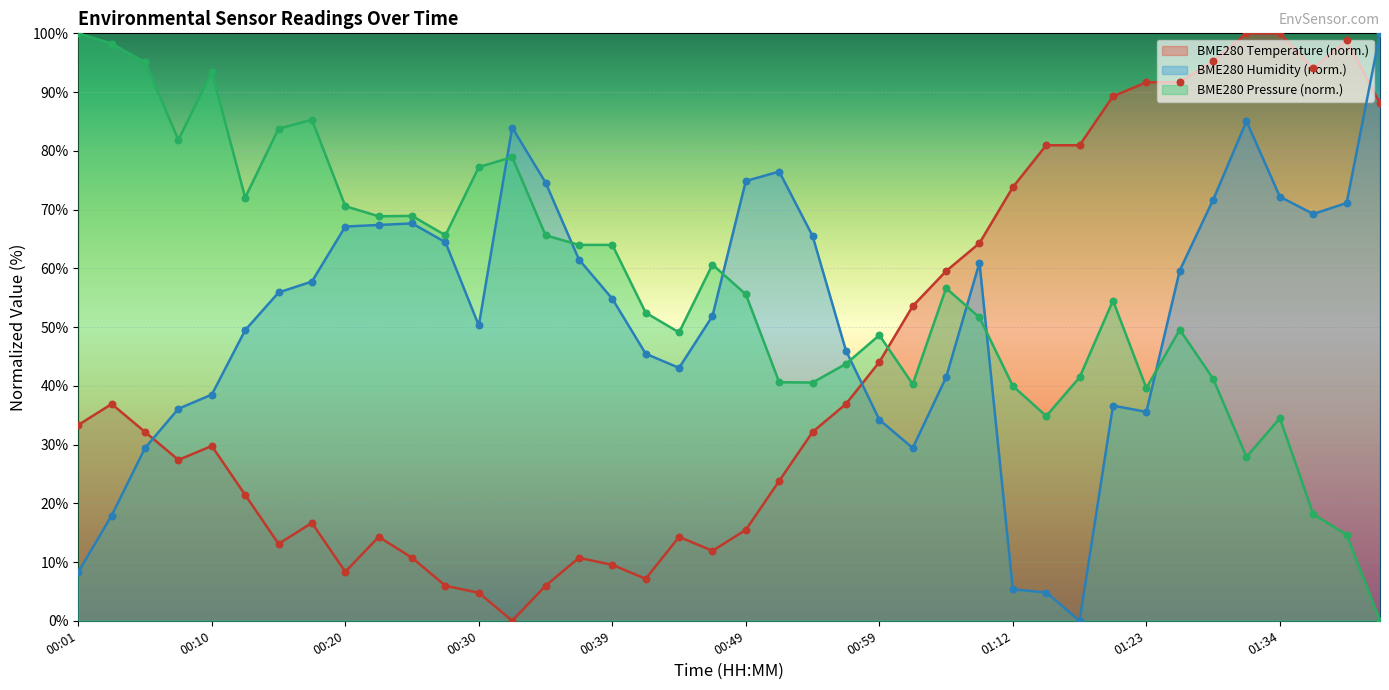

What is the total value across all series at 01:23?

166.8